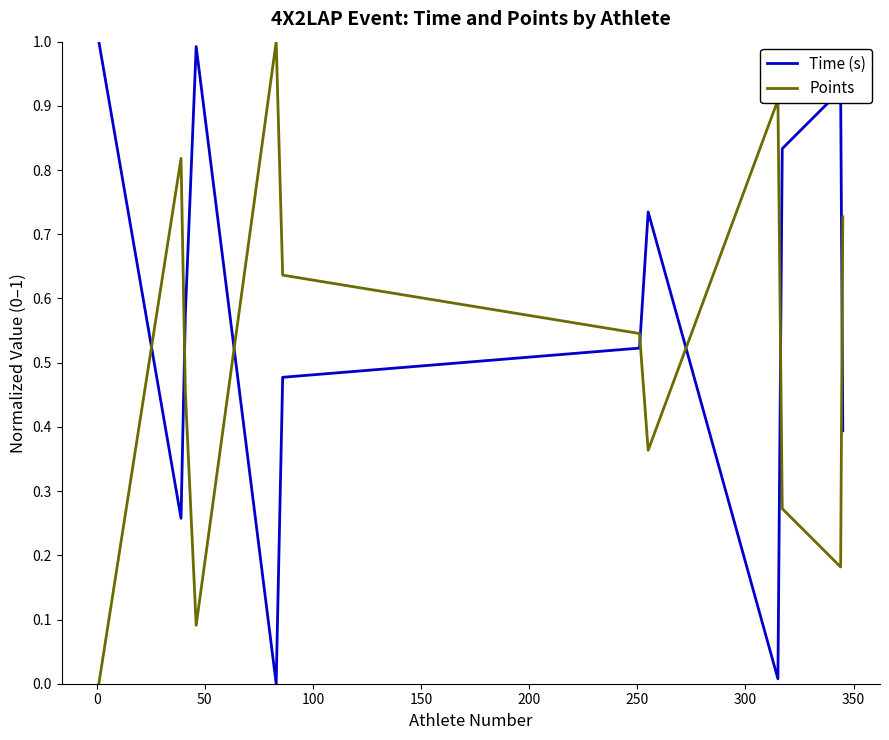

What is the difference between the maximum and minimum values in the Time (s) series?

1.0